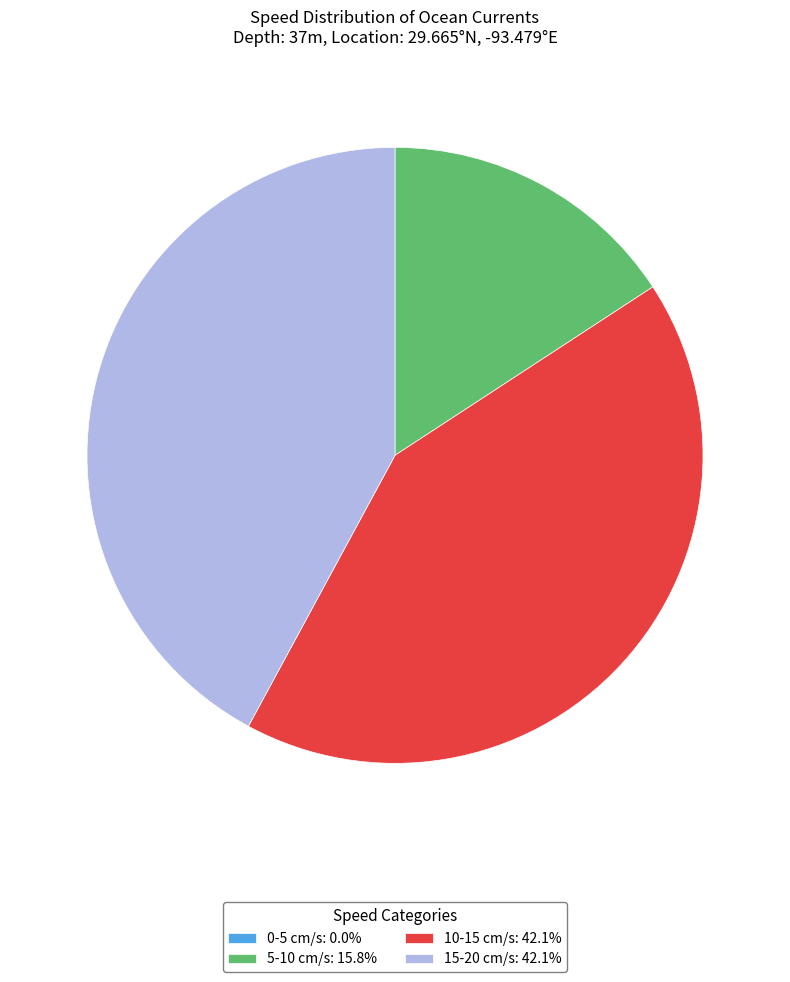

Do 15-20 cm/s: 42.1% and 5-10 cm/s: 15.8% together represent more than half of the pie?

Yes